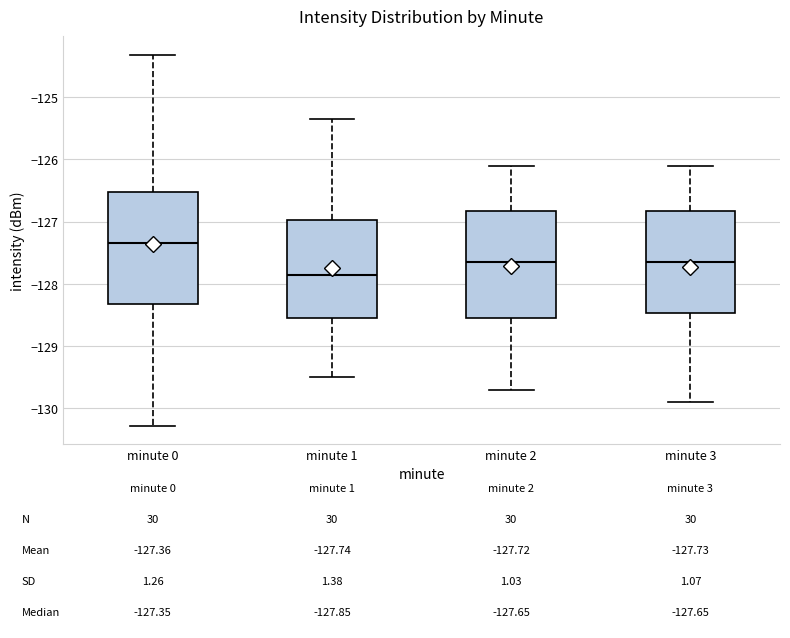

Which box's median line is the lowest?

minute 1